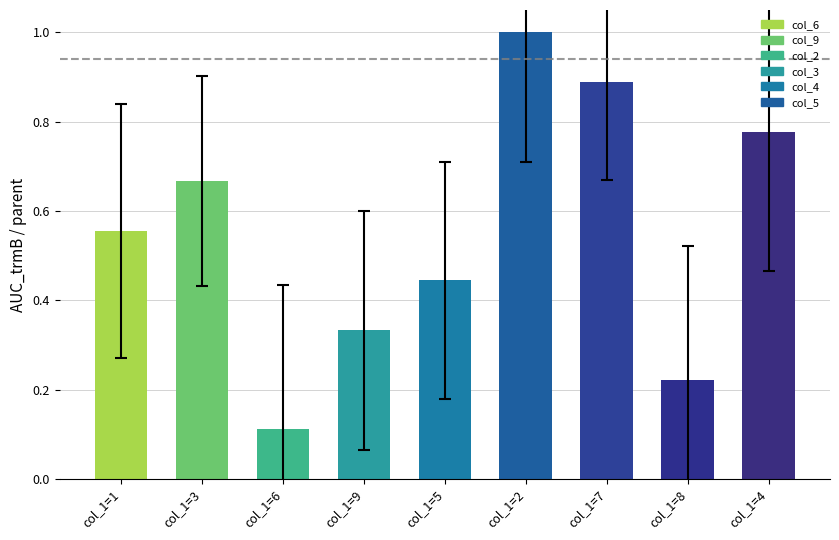

Where is the data nearest to the value 0?

col_1=6